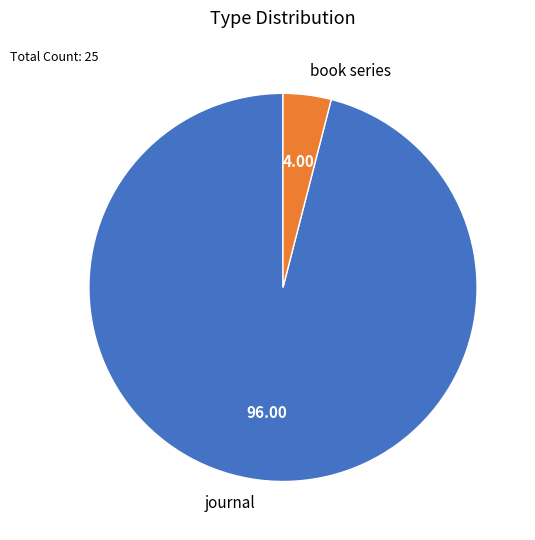

Does journal account for over 50% of the chart?

Yes